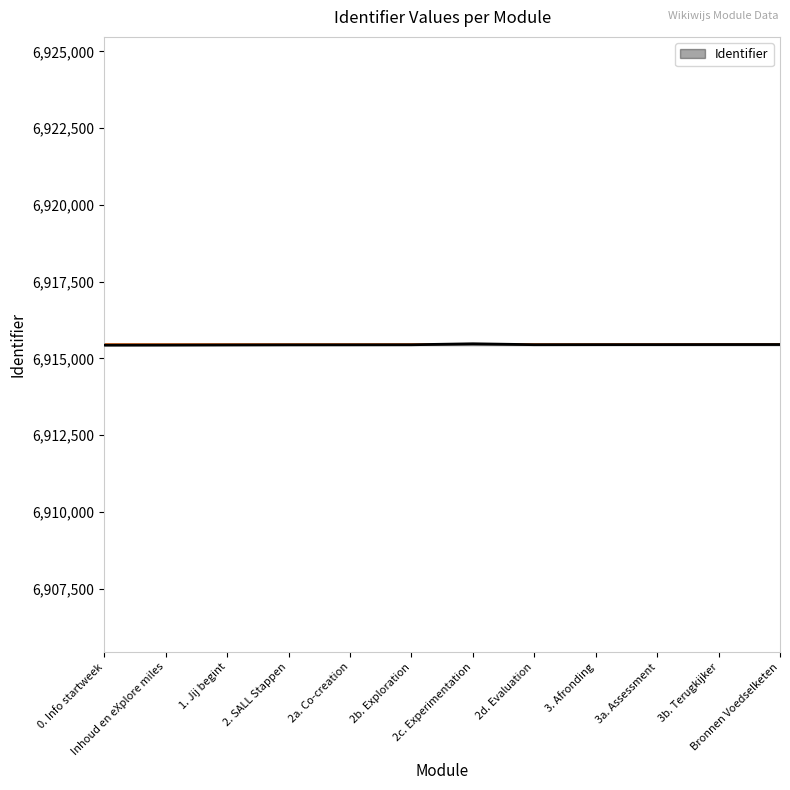

What is the maximum value shown in the chart?

6915476